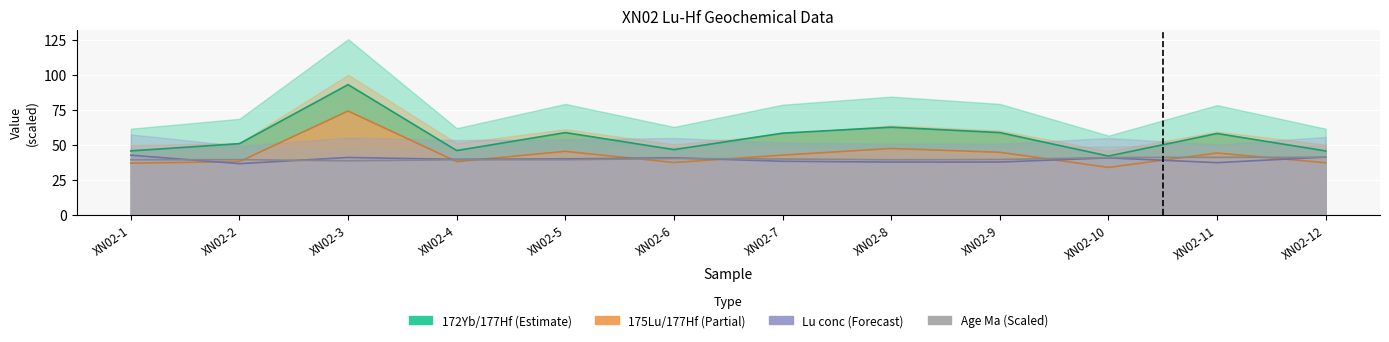

Which category has the lowest value in the Lu conc series?

XN02-2